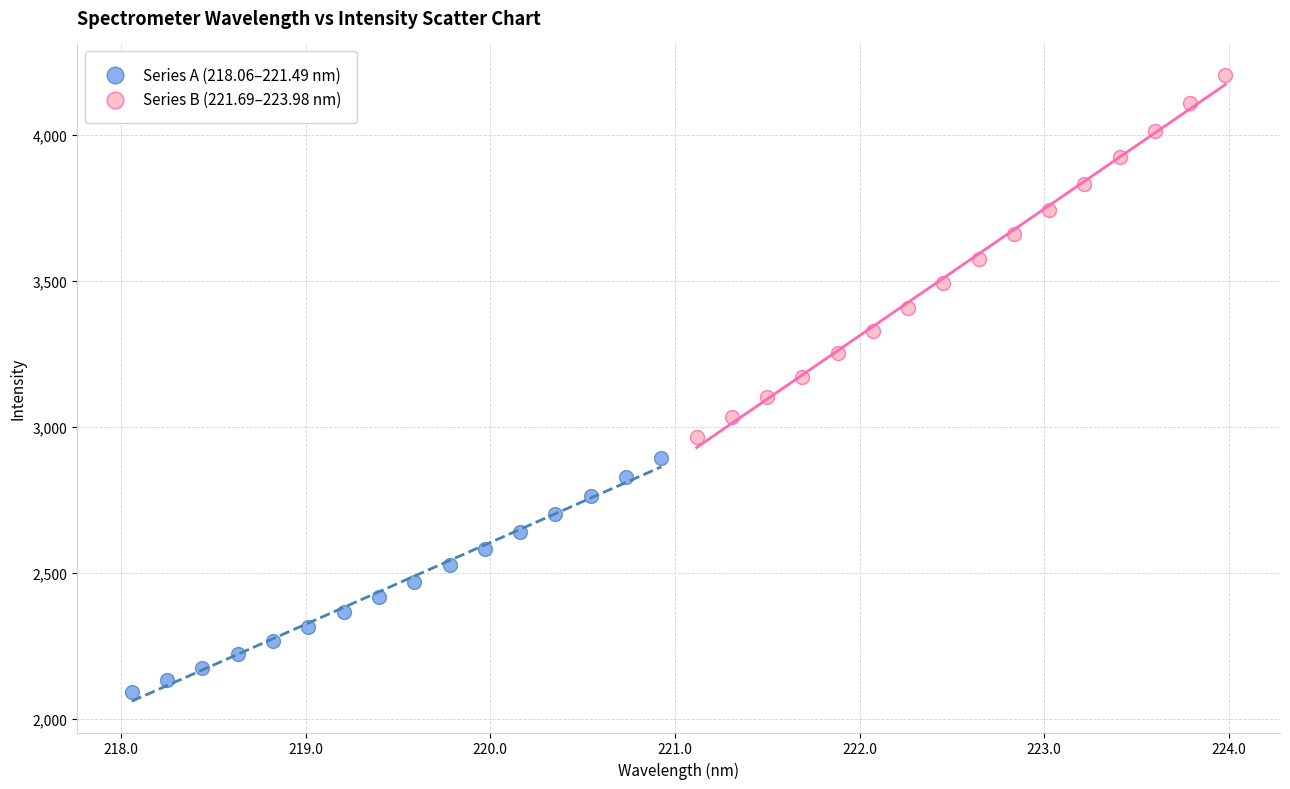

What are all the series names shown in the legend?

Series A (218.06–221.49 nm), Series B (221.69–223.98 nm)